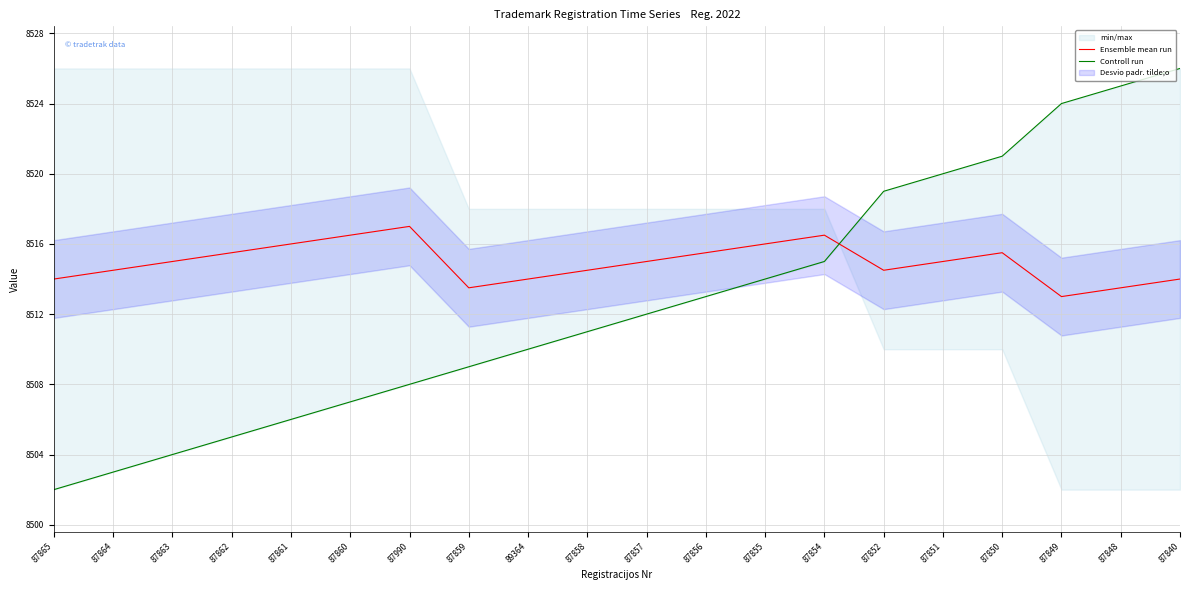

How many intersections are there between Controll run and Ensemble mean run?

1